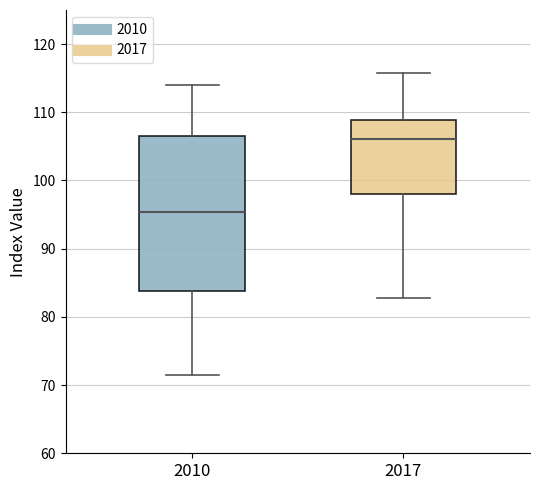

Which box is the tallest, from its lower edge to its upper edge?

2010